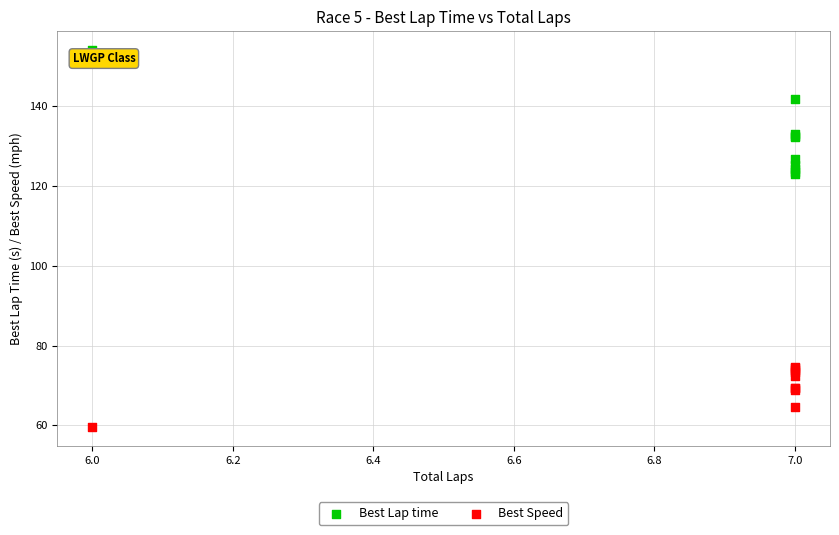

Which series contains the highest Y value?

Best Lap time